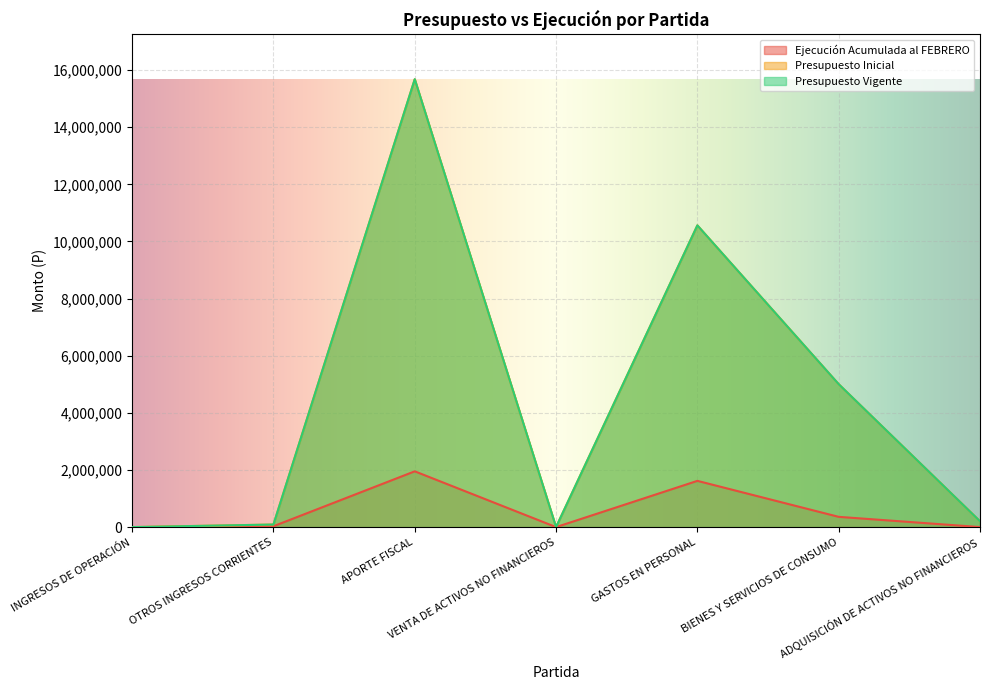

Which series has the largest range (max minus min)?

Presupuesto Inicial